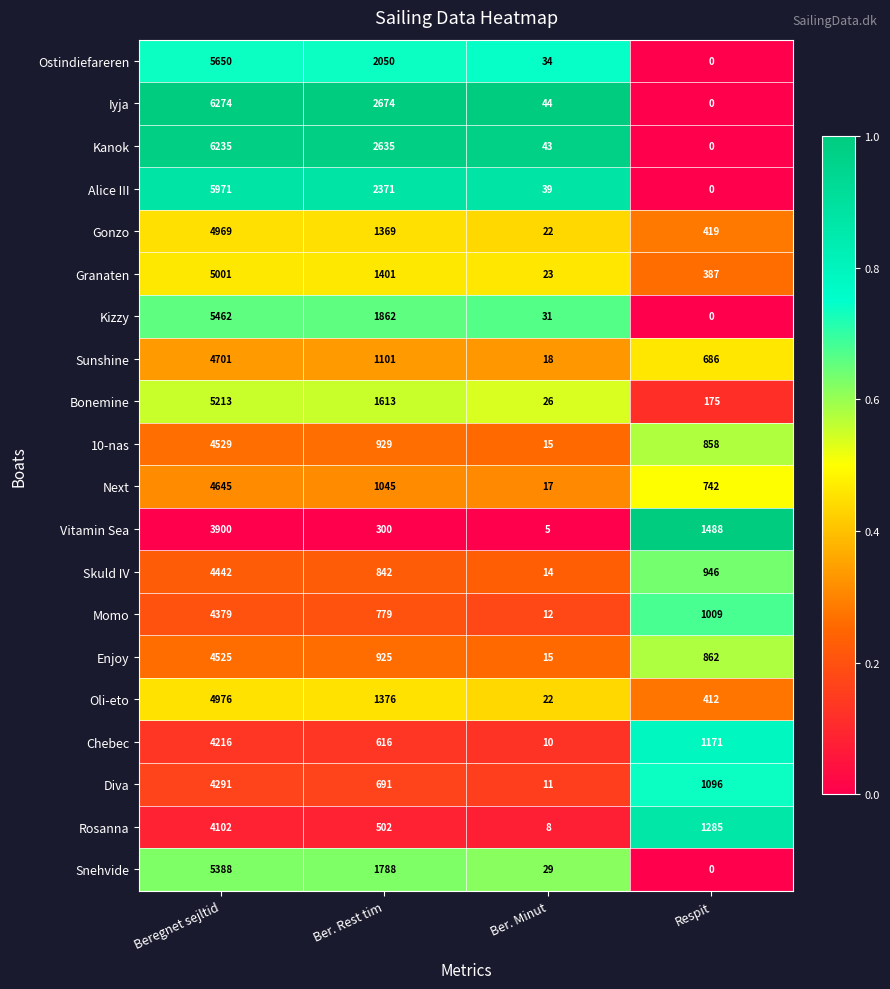

What is the difference between the highest and lowest values at Respit?

1488